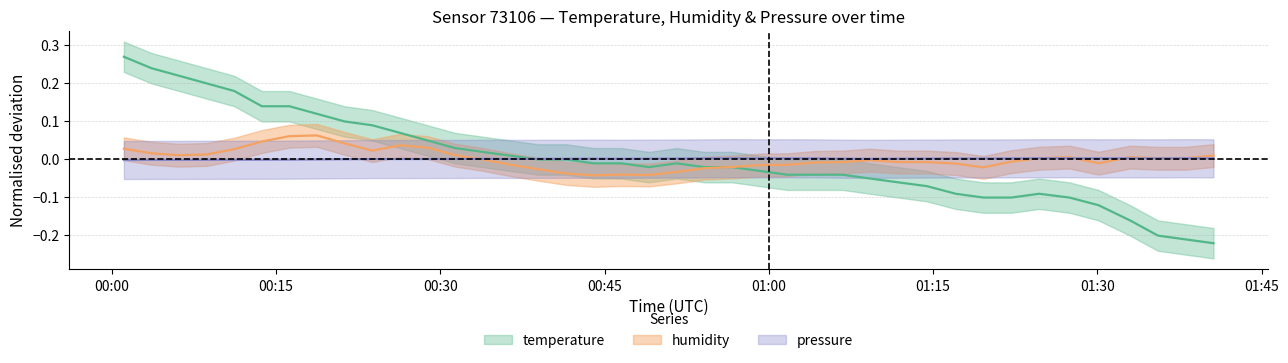

After their last crossing, which series has the higher values: humidity or pressure?

humidity